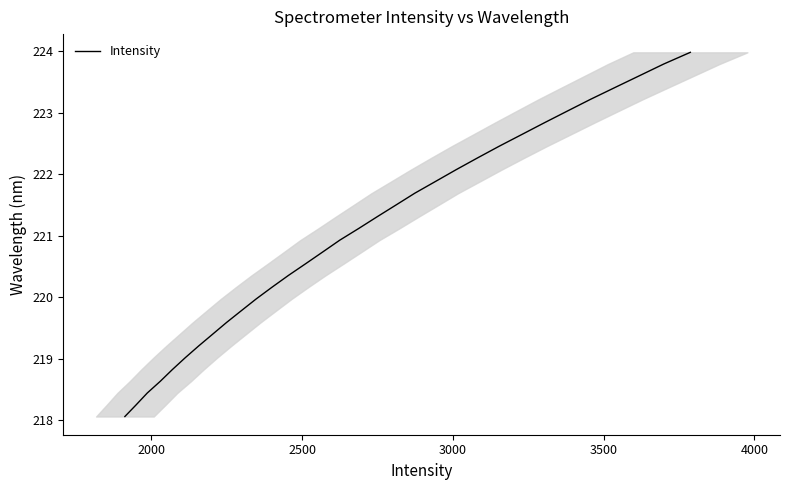

What is the minimum value shown in the chart?

218.1